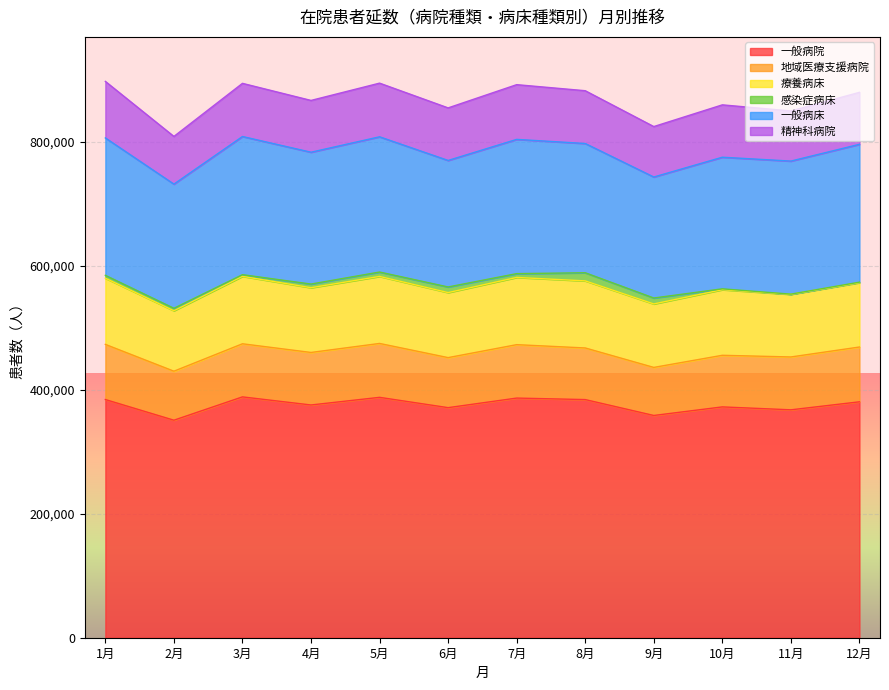

What is the sum of all 地域医療支援病院 values?

1009743